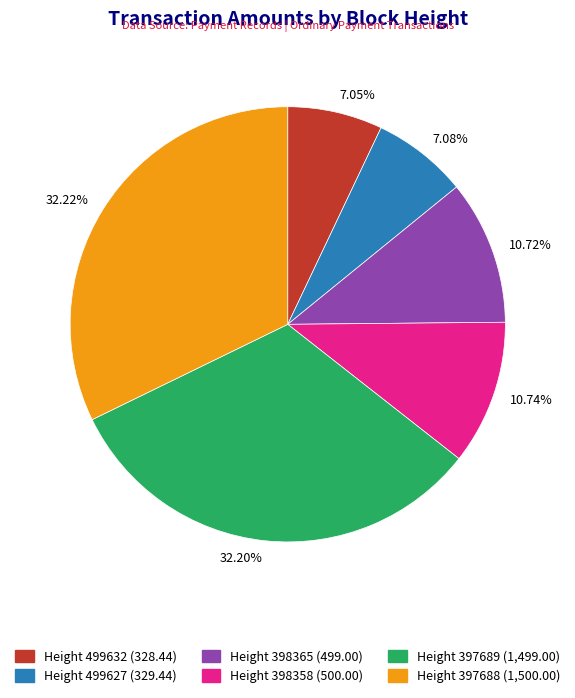

Does 32.20% account for over 50% of the chart?

No